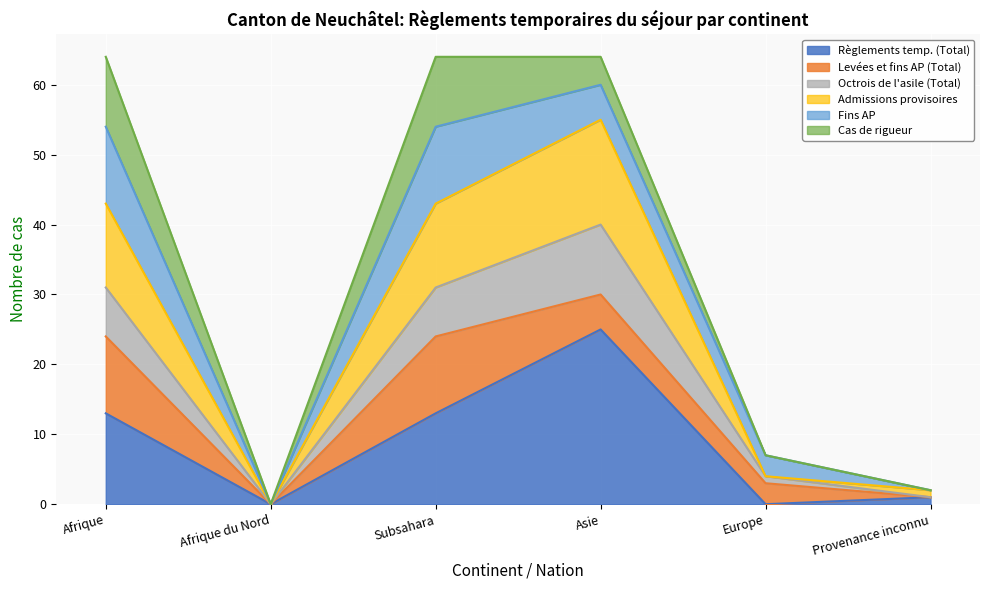

What is the sum of the Règlements temp. (Total) values at Asie and Subsahara?

38